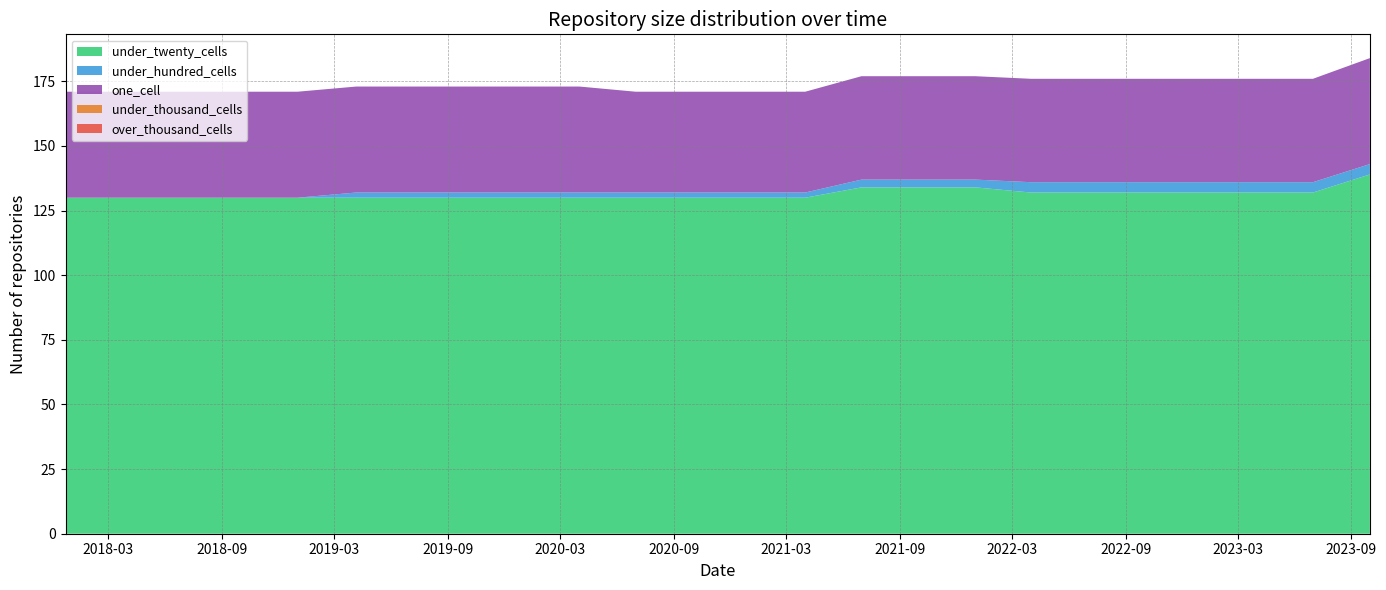

Reading left to right, list all the values displayed in this chart.

under_twenty_cells: 2017-12-22=130	2018-04-09=130	2018-07-11=130	2018-09-28=130	2019-01-01=130	2019-04-06=130	2019-07-01=130	2019-10-09=130	2020-01-01=130	2020-04-01=130	2020-07-01=130	2020-10-01=130	2021-01-01=130	2021-04-01=130	2021-07-01=134	2021-10-01=134	2022-01-01=134	2022-04-01=132	2022-07-01=132	2022-10-01=132	2023-01-01=132	2023-04-01=132	2023-07-01=132	2023-10-01=139
under_hundred_cells: 2017-12-22=0	2018-04-09=0	2018-07-11=0	2018-09-28=0	2019-01-01=0	2019-04-06=2	2019-07-01=2	2019-10-09=2	2020-01-01=2	2020-04-01=2	2020-07-01=2	2020-10-01=2	2021-01-01=2	2021-04-01=2	2021-07-01=3	2021-10-01=3	2022-01-01=3	2022-04-01=4	2022-07-01=4	2022-10-01=4	2023-01-01=4	2023-04-01=4	2023-07-01=4	2023-10-01=4
one_cell: 2017-12-22=41	2018-04-09=41	2018-07-11=41	2018-09-28=41	2019-01-01=41	2019-04-06=41	2019-07-01=41	2019-10-09=41	2020-01-01=41	2020-04-01=41	2020-07-01=39	2020-10-01=39	2021-01-01=39	2021-04-01=39	2021-07-01=40	2021-10-01=40	2022-01-01=40	2022-04-01=40	2022-07-01=40	2022-10-01=40	2023-01-01=40	2023-04-01=40	2023-07-01=40	2023-10-01=41
under_thousand_cells: 2017-12-22=0	2018-04-09=0	2018-07-11=0	2018-09-28=0	2019-01-01=0	2019-04-06=0	2019-07-01=0	2019-10-09=0	2020-01-01=0	2020-04-01=0	2020-07-01=0	2020-10-01=0	2021-01-01=0	2021-04-01=0	2021-07-01=0	2021-10-01=0	2022-01-01=0	2022-04-01=0	2022-07-01=0	2022-10-01=0	2023-01-01=0	2023-04-01=0	2023-07-01=0	2023-10-01=0
over_thousand_cells: 2017-12-22=0	2018-04-09=0	2018-07-11=0	2018-09-28=0	2019-01-01=0	2019-04-06=0	2019-07-01=0	2019-10-09=0	2020-01-01=0	2020-04-01=0	2020-07-01=0	2020-10-01=0	2021-01-01=0	2021-04-01=0	2021-07-01=0	2021-10-01=0	2022-01-01=0	2022-04-01=0	2022-07-01=0	2022-10-01=0	2023-01-01=0	2023-04-01=0	2023-07-01=0	2023-10-01=0